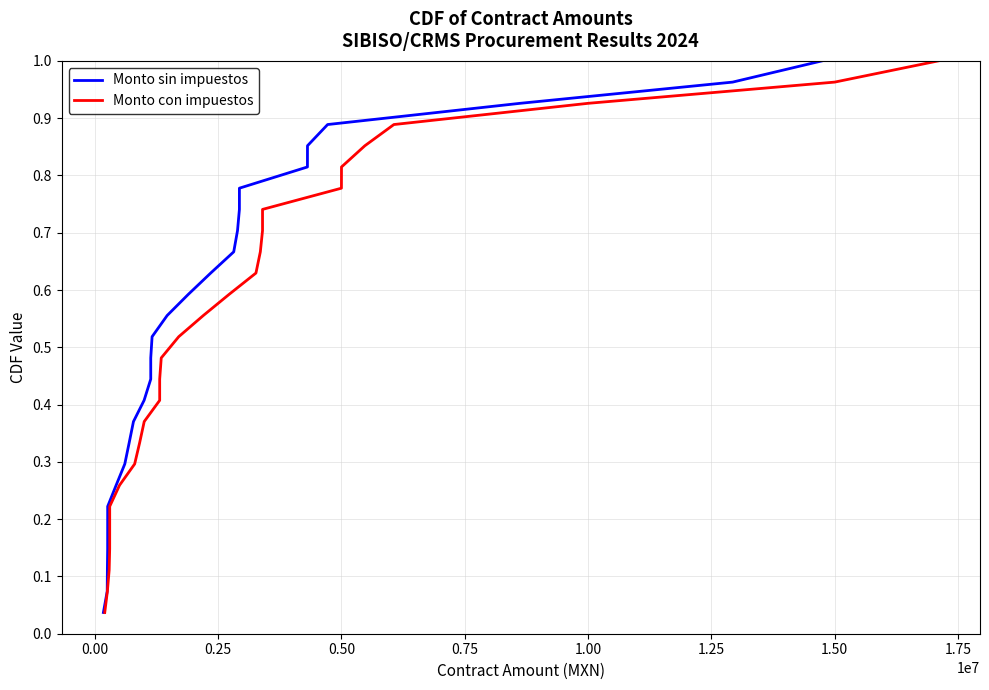

How many lines are shown in the chart?

2